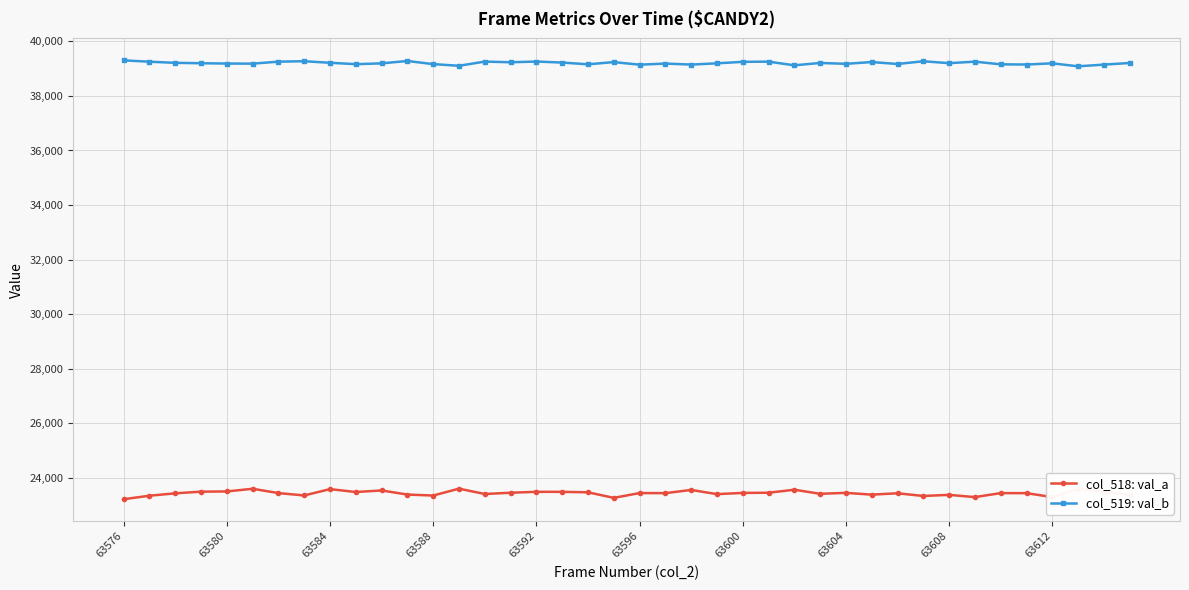

How many lines are shown in the chart?

2